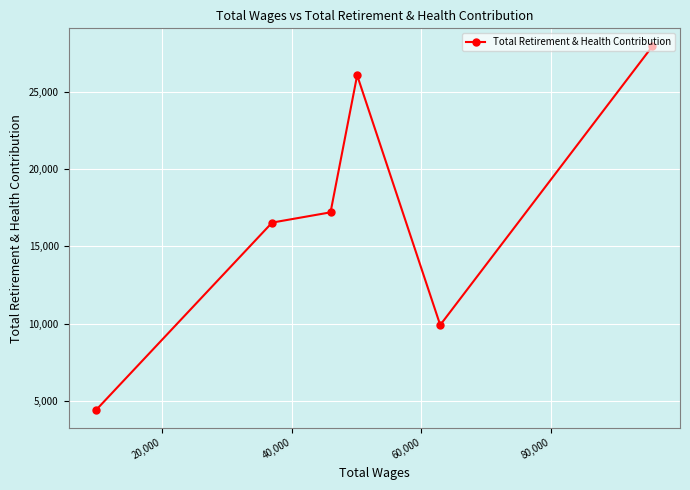

Reading left to right, what are all the values shown in this chart?

4439	16541	17205	26067	9919	27929